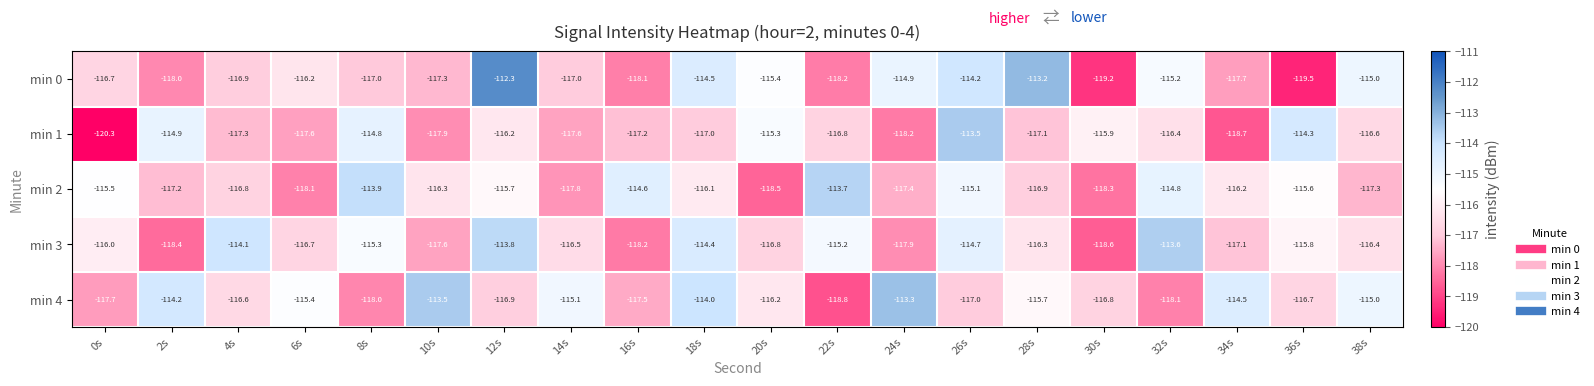

True or false: min 2 has a value of -81.0 at 34s.

False